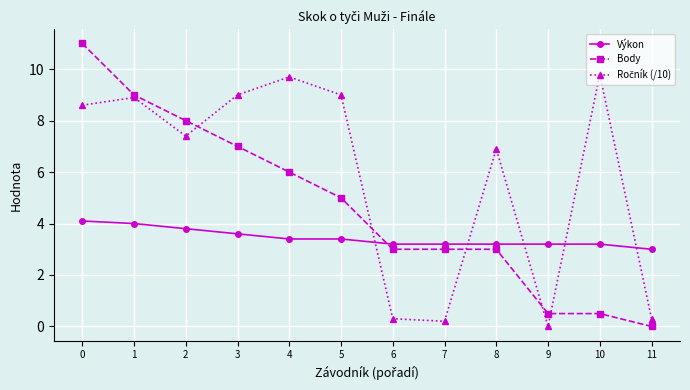

What is the difference between the highest and lowest values at 1?

5.0